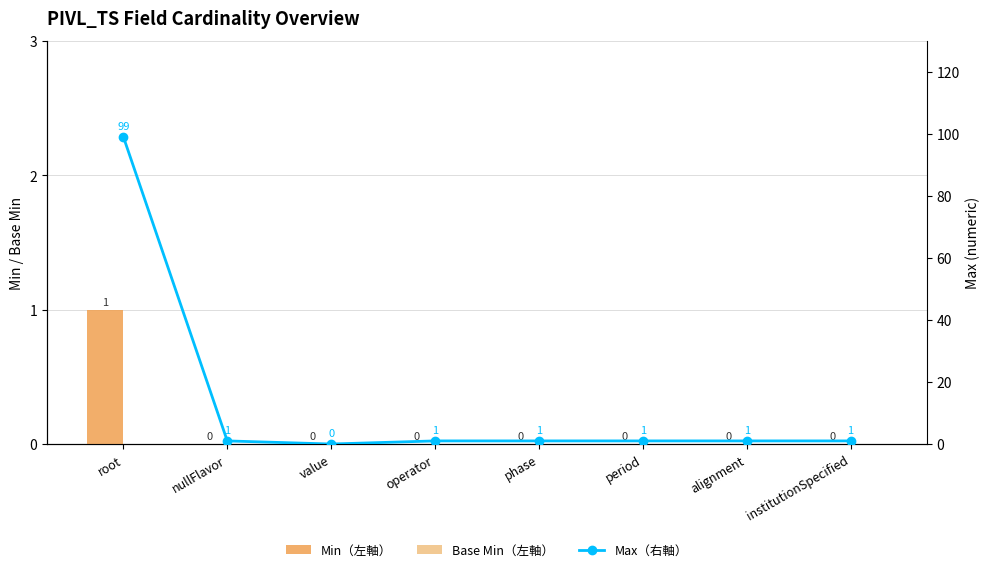

Reading left to right, what are all the values shown in this chart?

Min（左軸）: 1	0	0	0	0	0	0	0
Base Min（左軸）: 0	0	0	0	0	0	0	0
Max（右軸）: 99	1	0	1	1	1	1	1